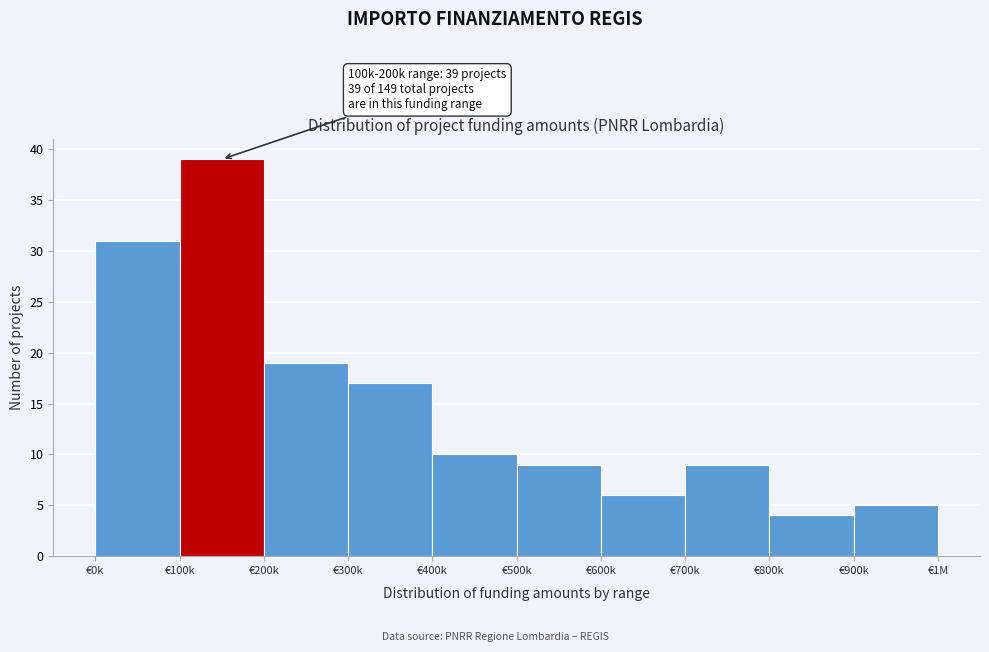

Reading left to right, list all the values displayed in this chart.

€0k=31	€100k=39	€200k=19	€300k=17	€400k=10	€500k=9	€600k=6	€700k=9	€800k=4	€900k=5